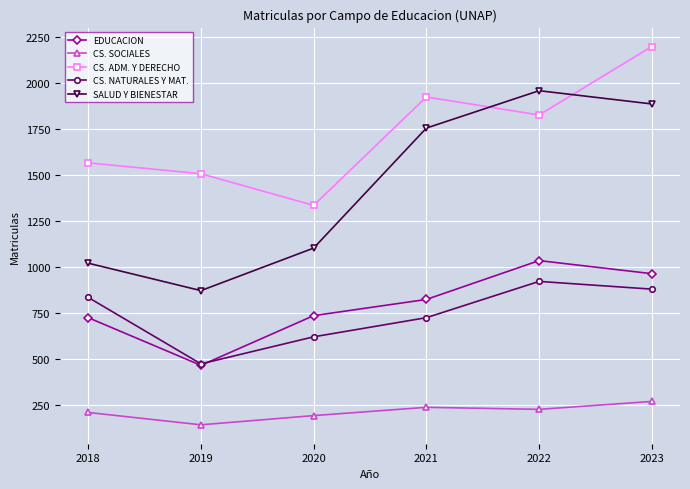

Where is the first local minimum for SALUD Y BIENESTAR?

2019